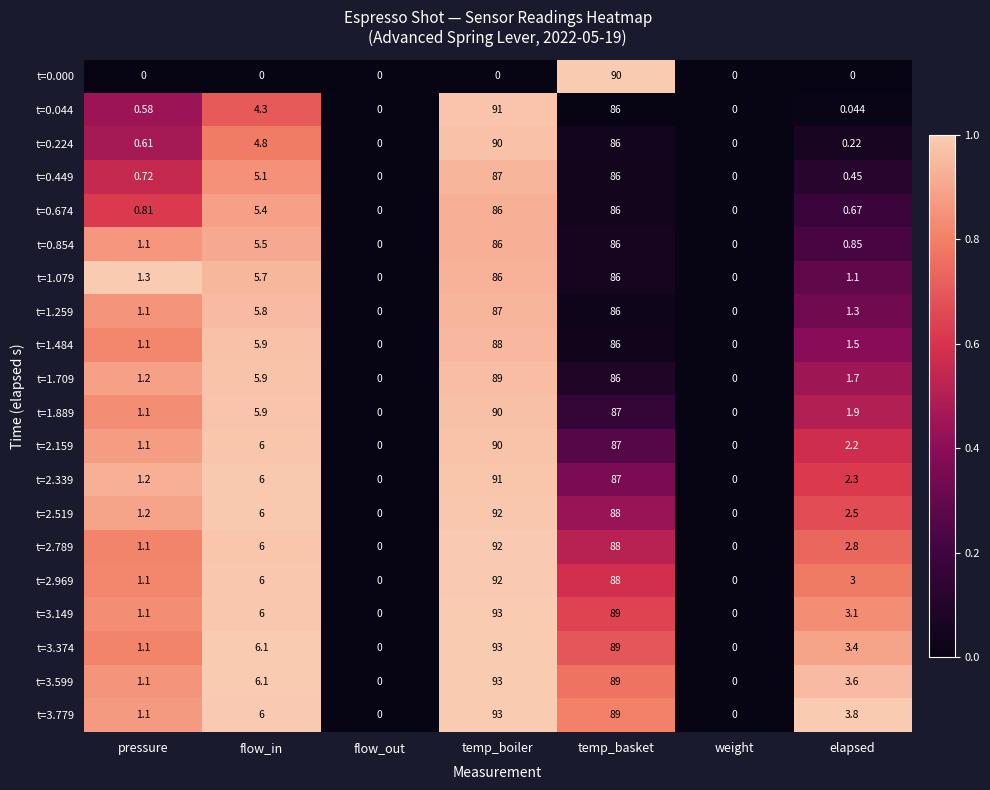

How many distinct data groups are displayed?

20